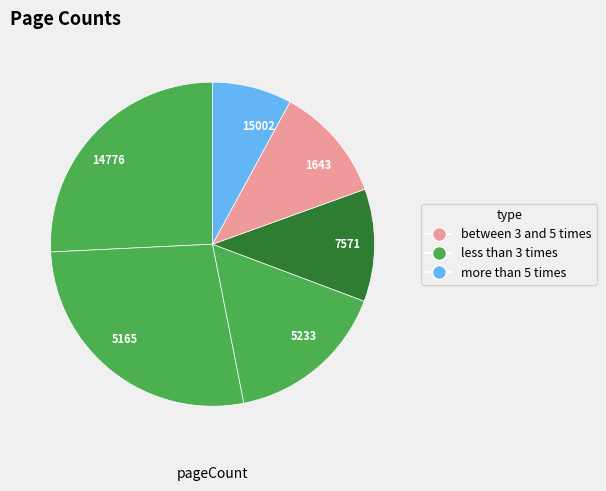

Which category has the biggest portion of the pie?

5165